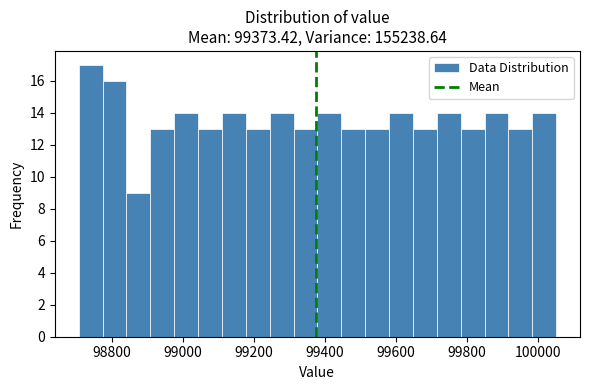

Around what value on the x-axis is the tallest bar? Give the approximate position of its centre, as read against the axis.

98740